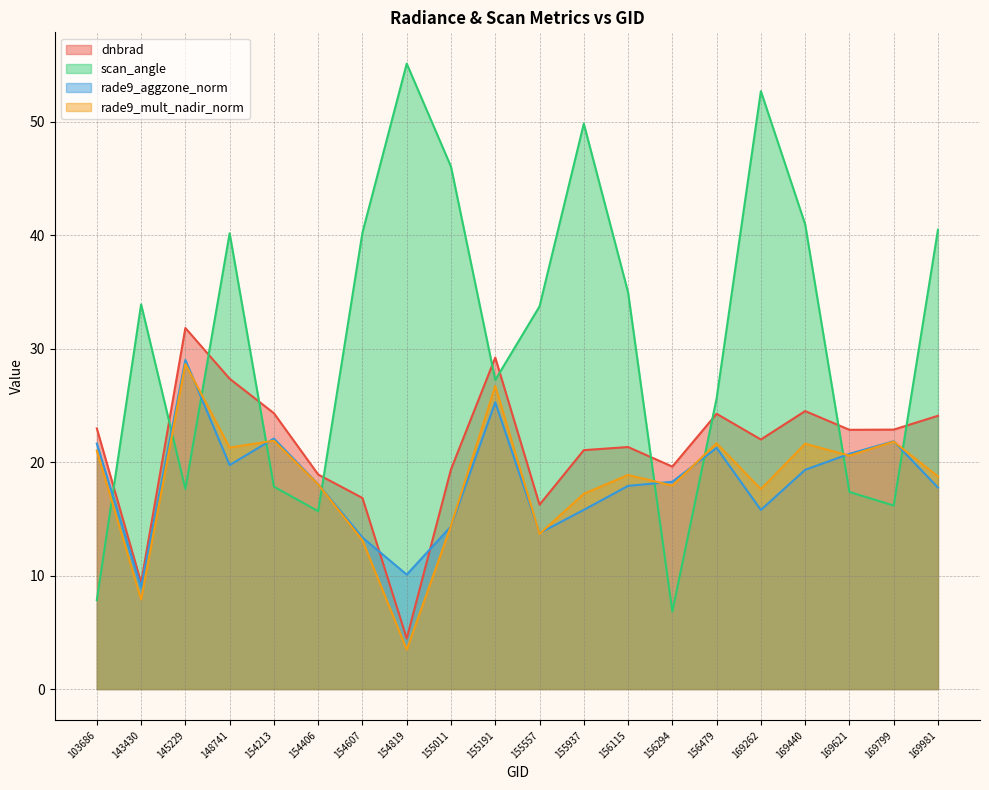

True or false: scan_angle has more than 1 points higher than both neighbors.

True